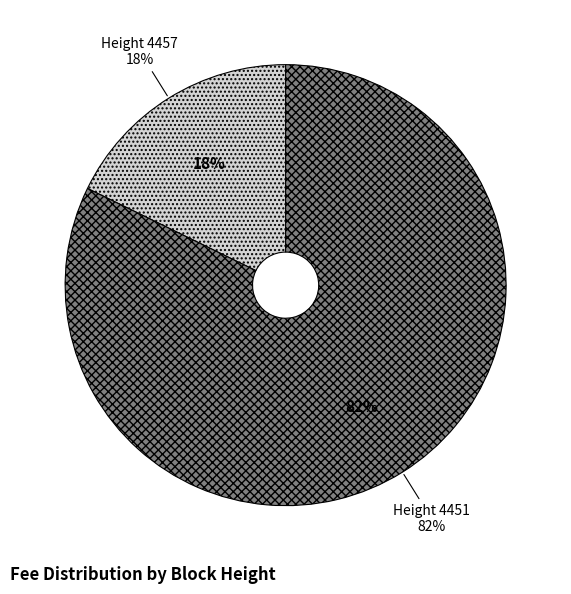

Rank the categories by value from highest to lowest.

4451, 4457